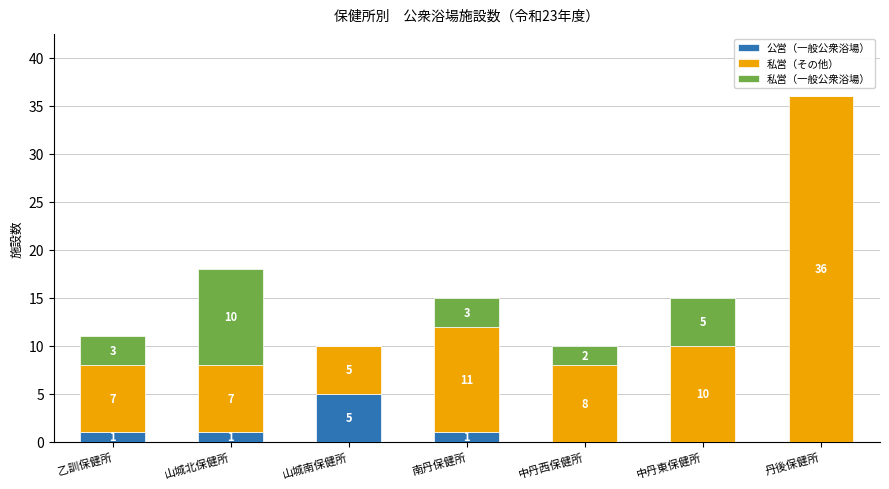

At which category is the sum across all series the highest?

丹後保健所